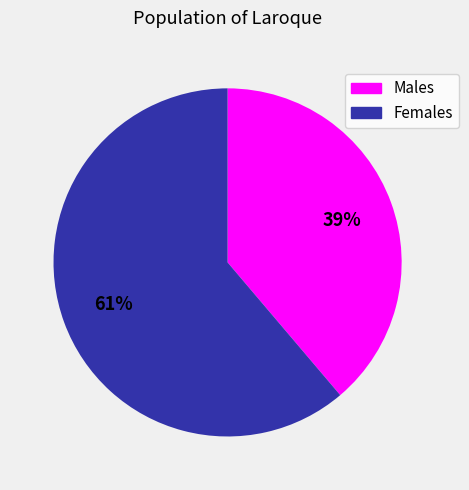

The Females slice represents 61% of the pie. True or false?

True